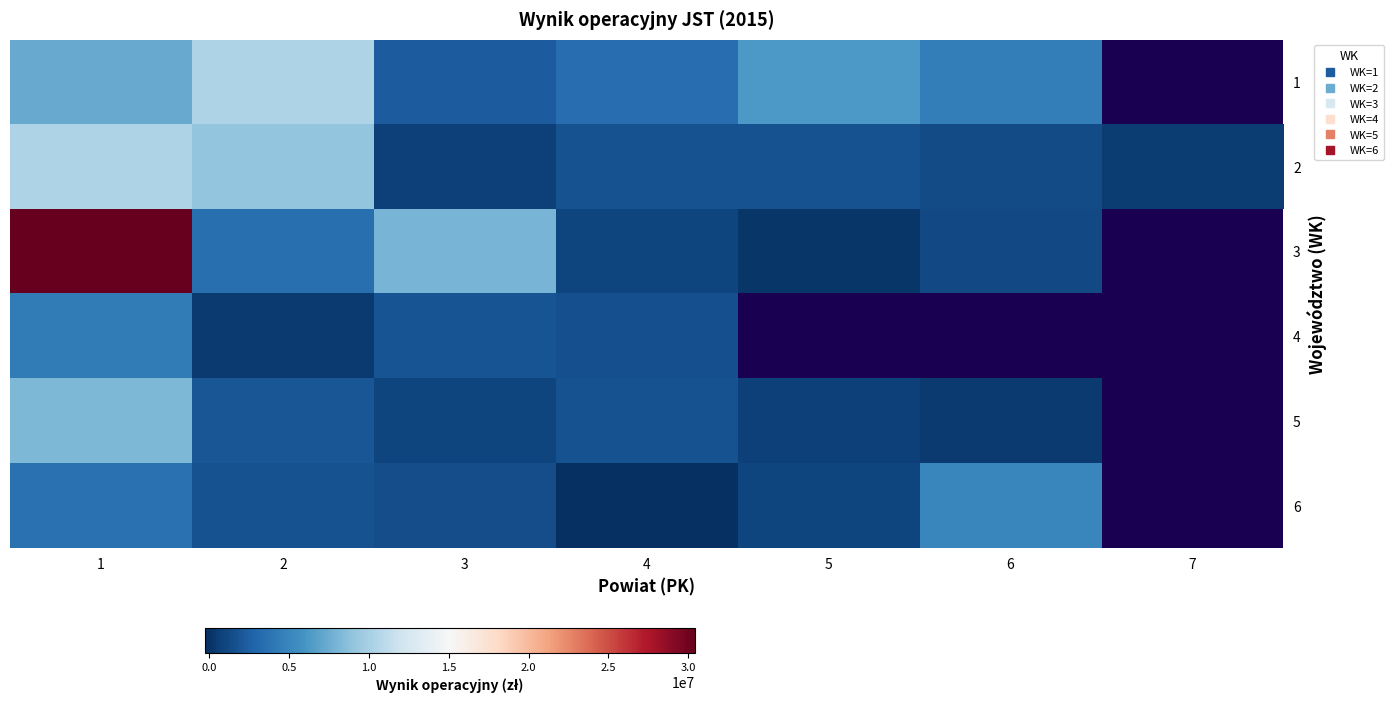

Rank the series at 6 from highest to lowest value.

6, 1, 2, 3, 4, 5